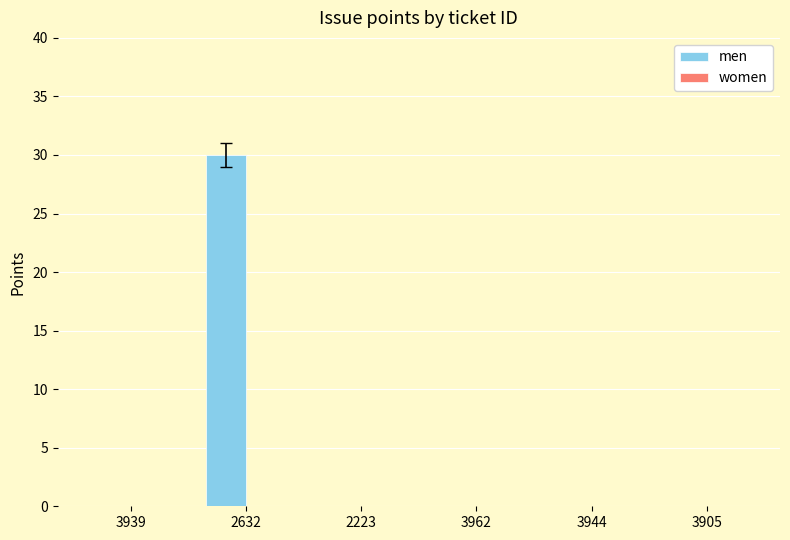

Which label corresponds to the largest value in the chart?

2632